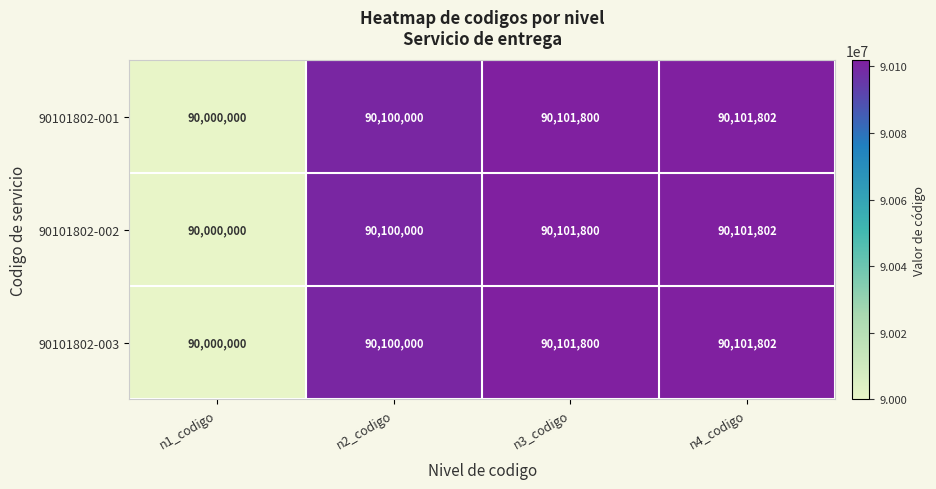

The 90101802-003 series shows 90000000 at n1_codigo. True or false?

True